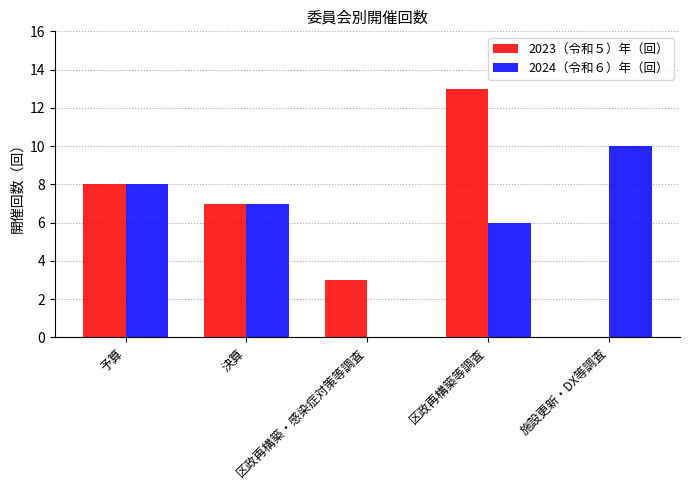

Reading left to right, extract all data points from this chart.

2023（令和５）年（回）: 8	7	3	13	0
2024（令和６）年（回）: 8	7	0	6	10